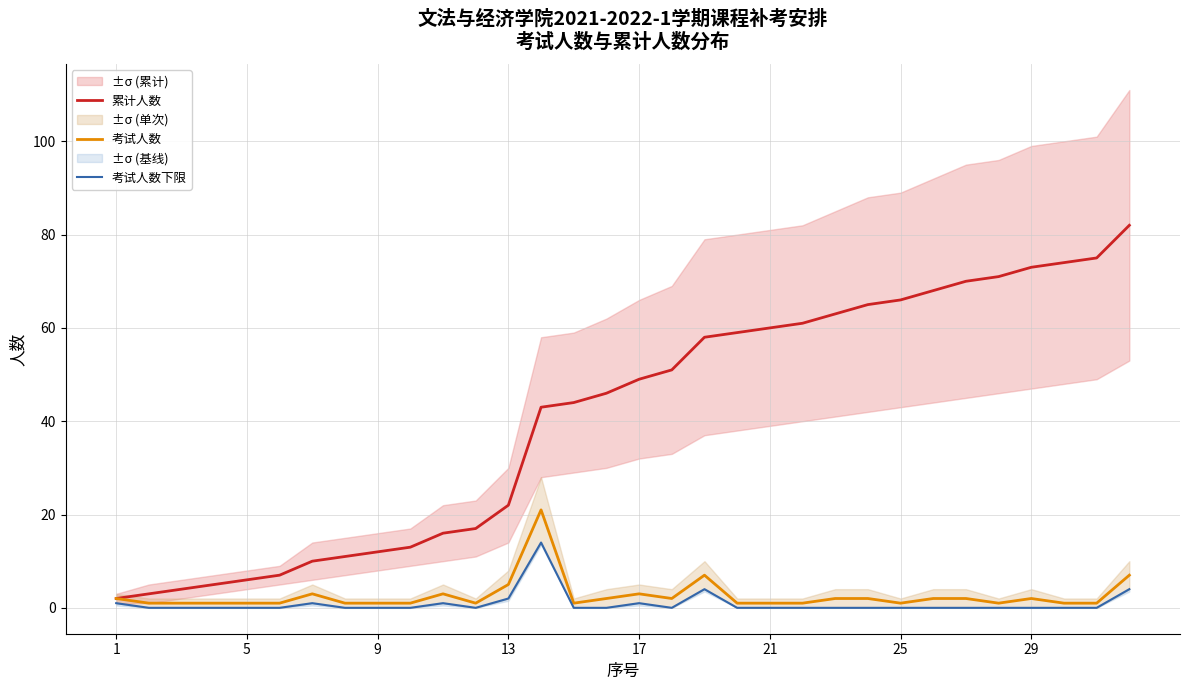

How many lines are shown in the chart?

3